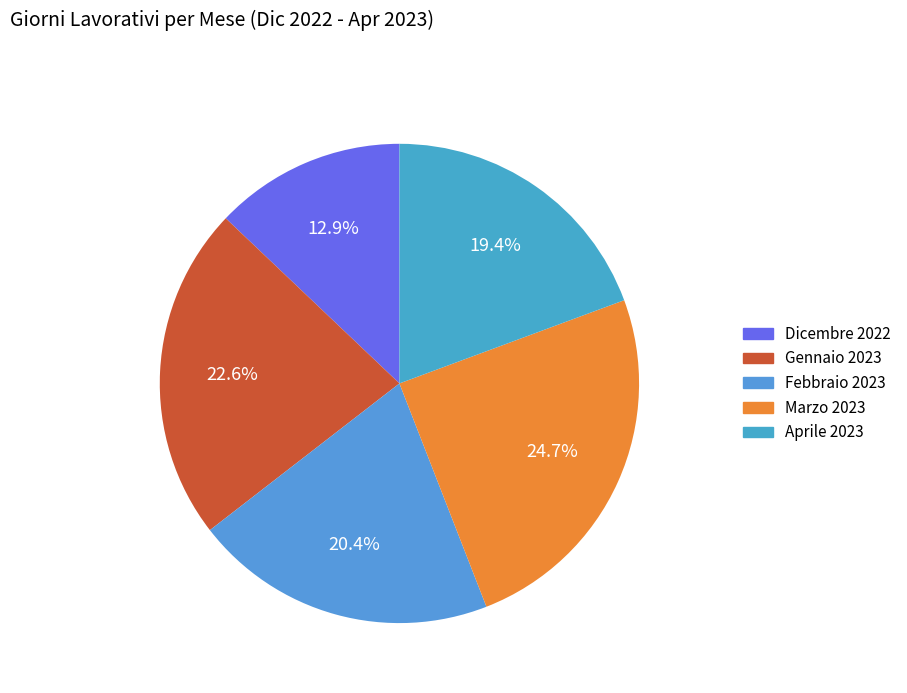

What percentage is NOT represented by Gennaio 2023?

77.4%